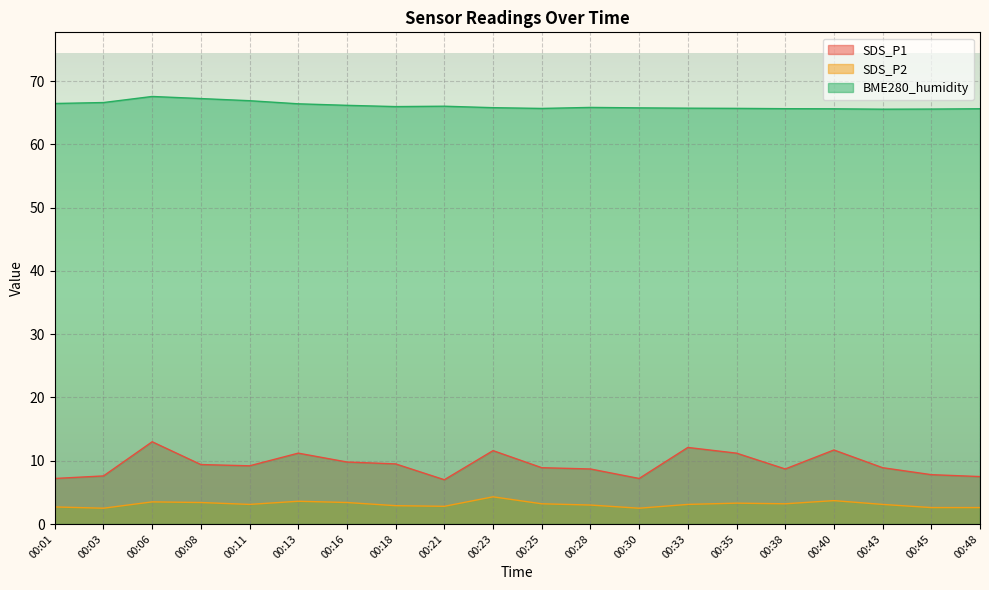

List the series in order of their peak value, highest first.

BME280_humidity, SDS_P1, SDS_P2